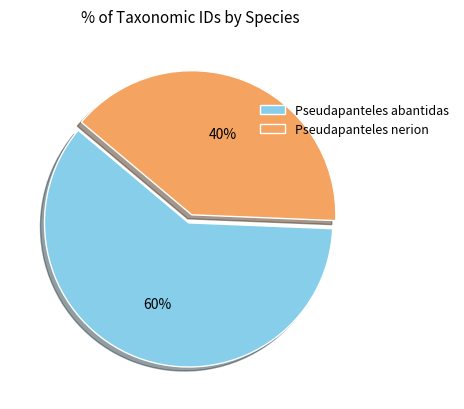

True or false: Pseudapanteles nerion accounts for 40% of the total.

True